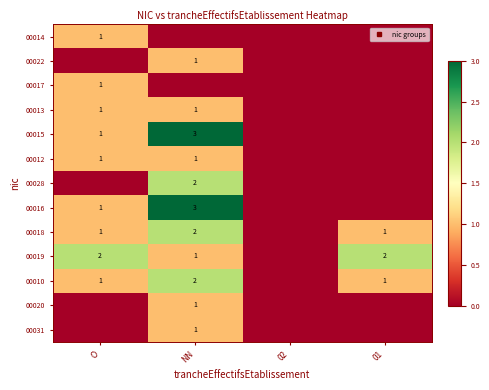

Rank the series at O from lowest to highest value.

00022, 00028, 00020, 00031, 00014, 00017, 00013, 00015, 00012, 00016, 00018, 00010, 00019